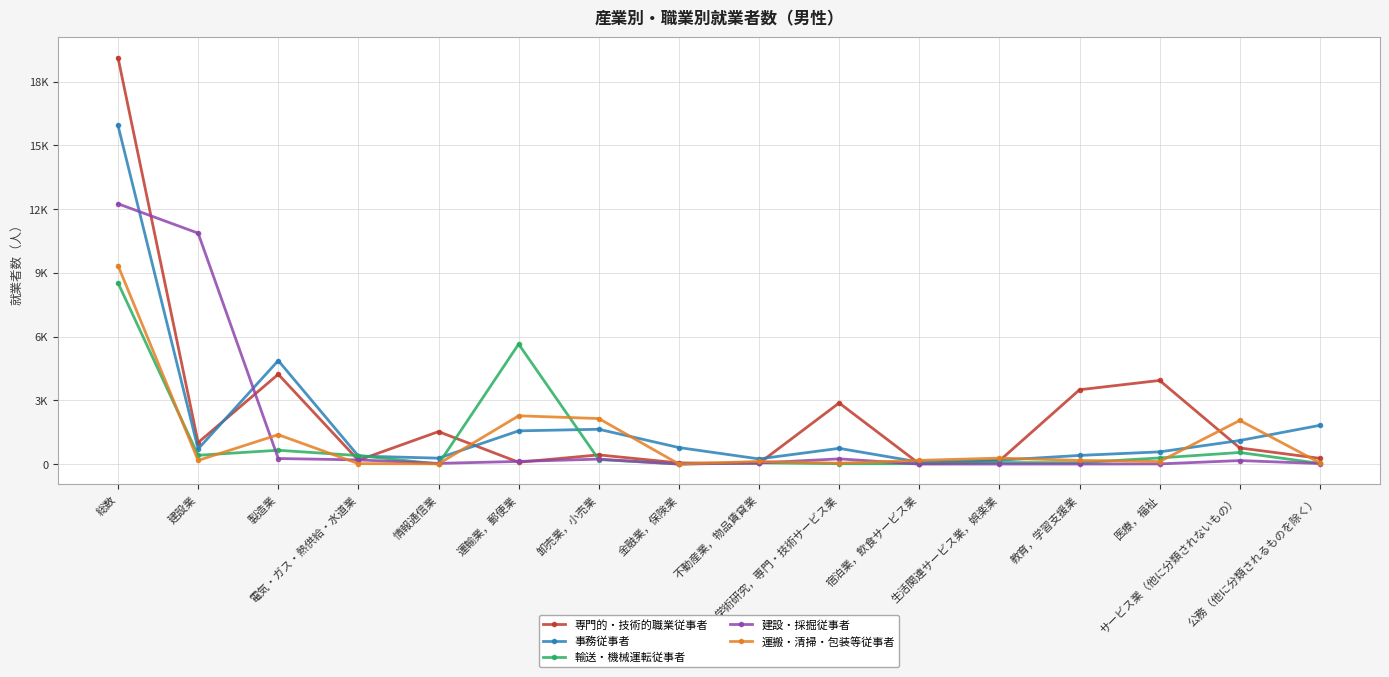

At which category does the chart reach its minimum across all series?

金融業，保険業